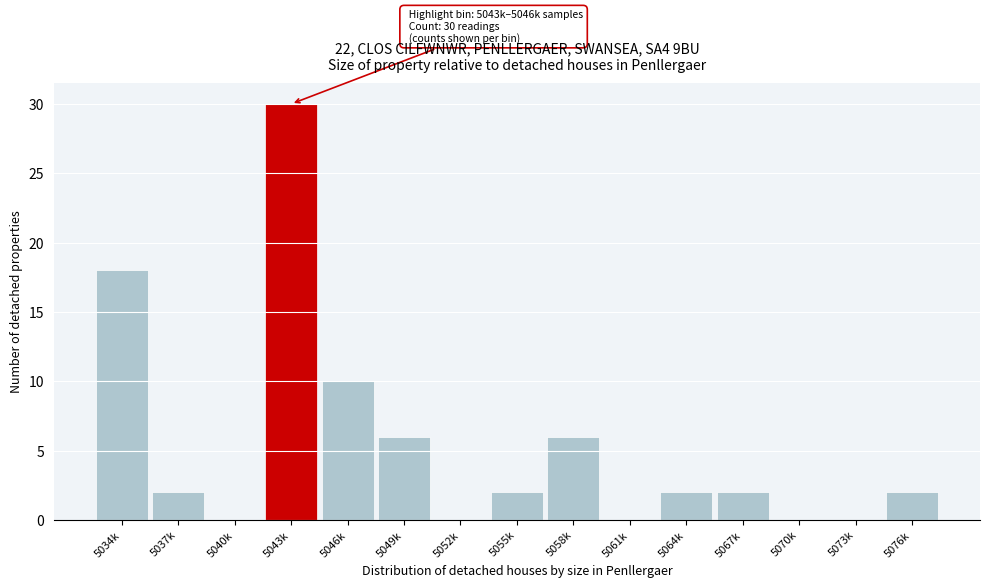

Reading left to right, what are all the values shown in this chart?

5034k=18	5037k=2	5040k=0	5043k=30	5046k=10	5049k=6	5052k=0	5055k=2	5058k=6	5061k=0	5064k=2	5067k=2	5070k=0	5073k=0	5076k=2